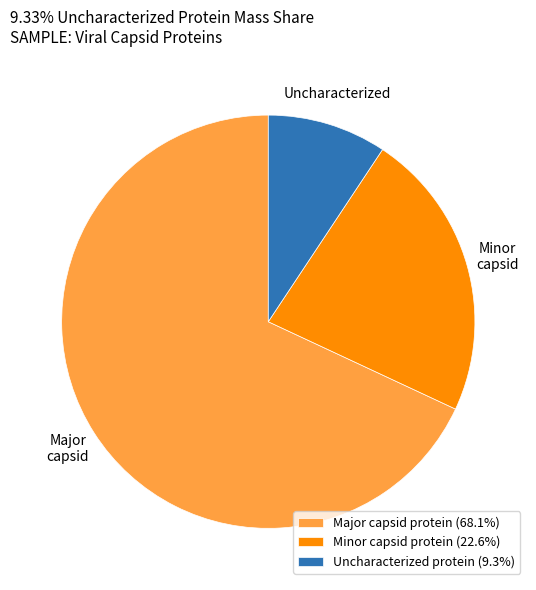

Does Uncharacterized protein account for over 50% of the chart?

No